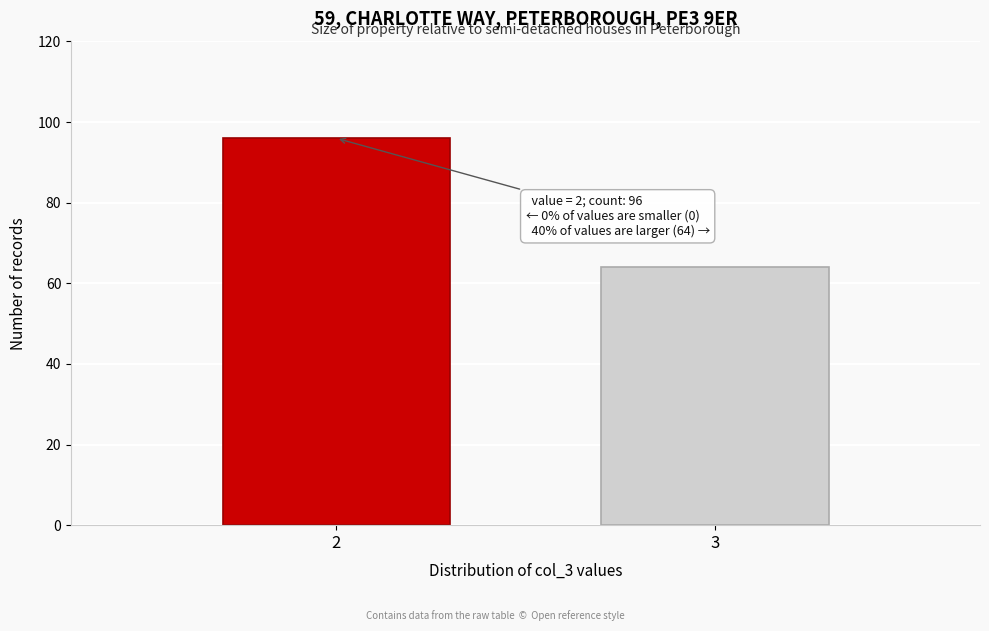

Reading right to left, transcribe all the data shown in this chart.

64	96